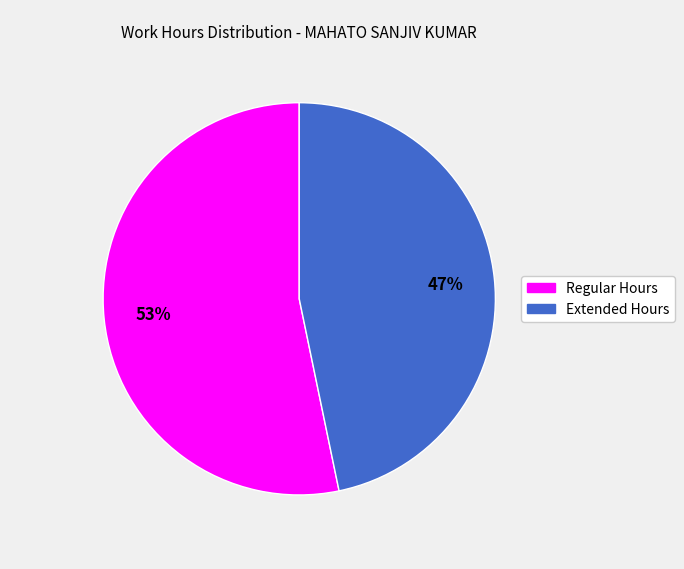

To the nearest percent, what is the average slice percentage?

50%